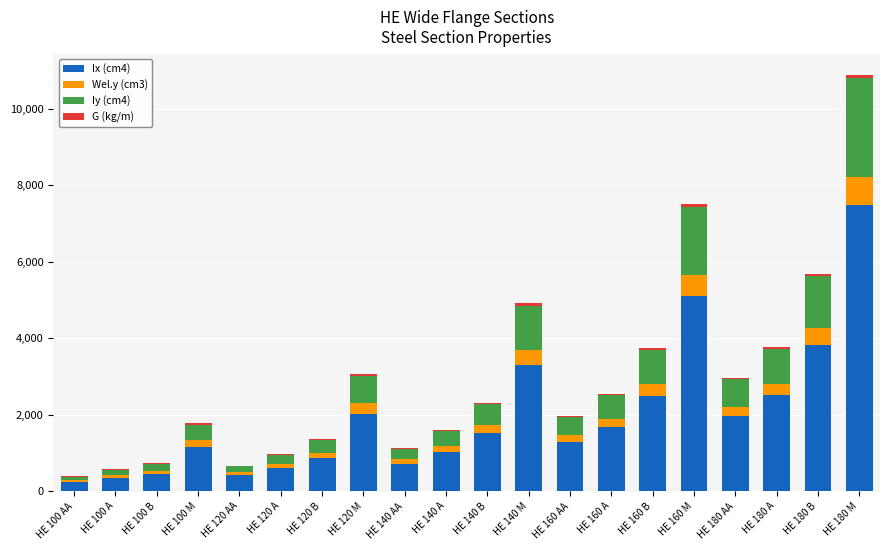

The value of Ix (cm4) at HE 120 M is 3175.6. True or false?

False